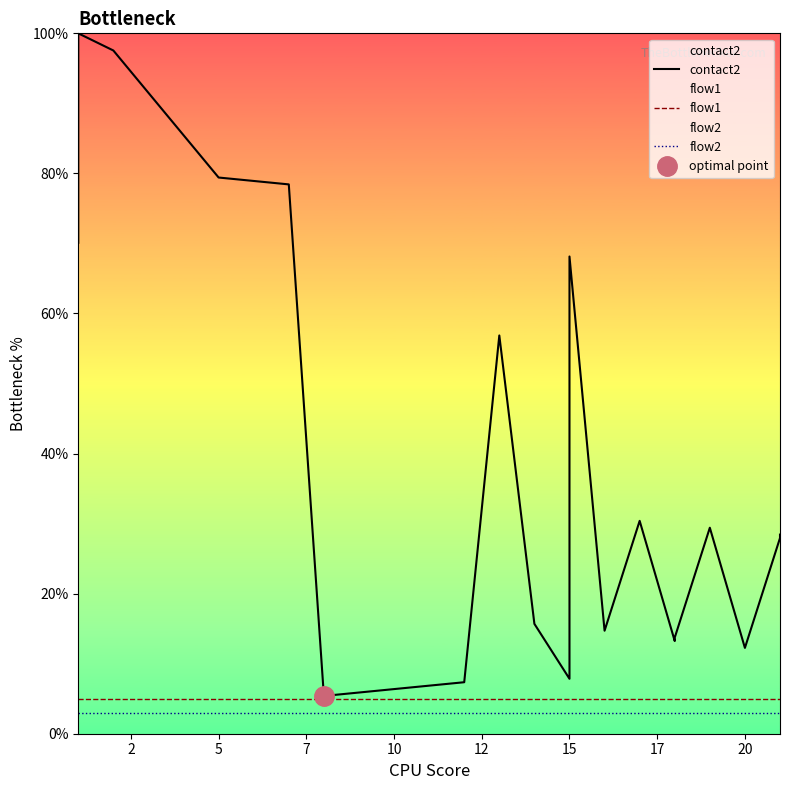

Which series has the largest total across all categories?

contact2